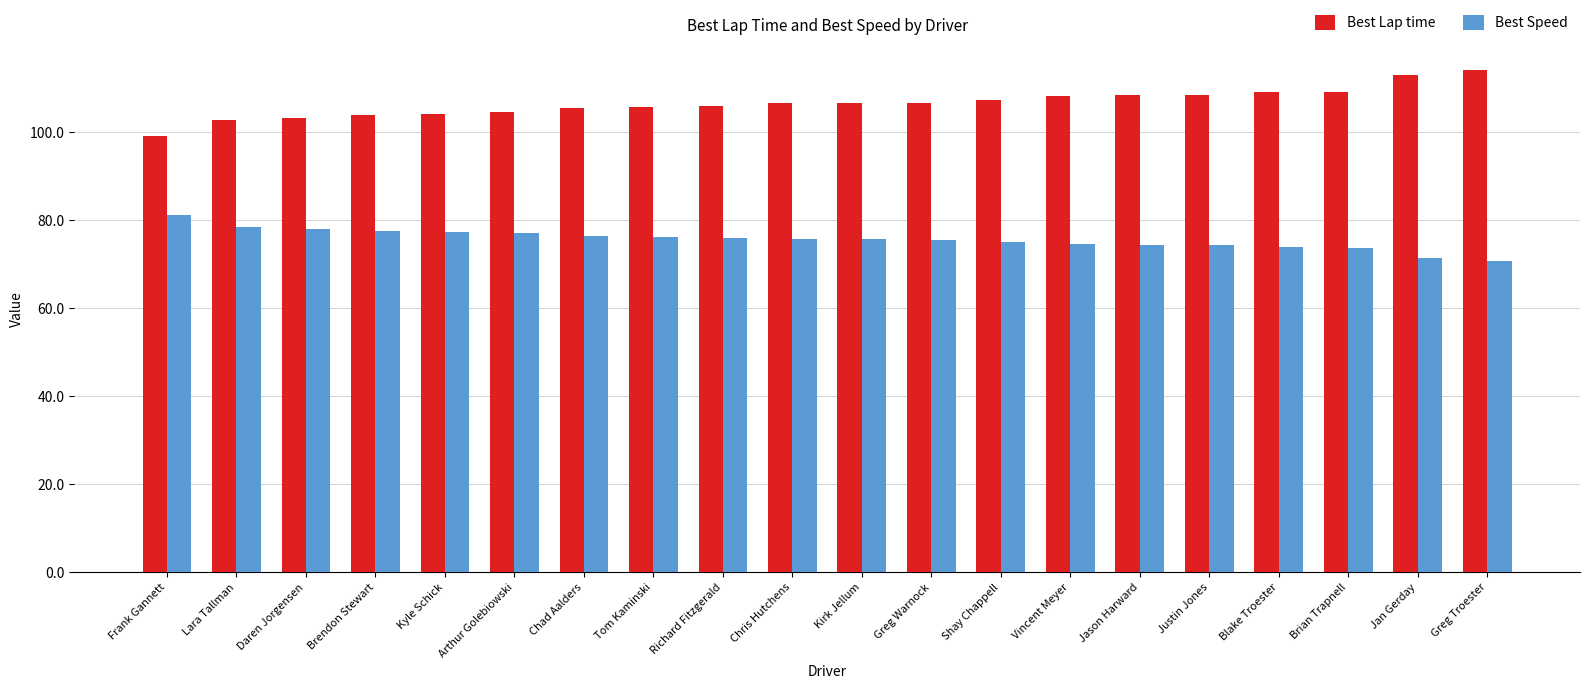

How many groups of bars are there?

20